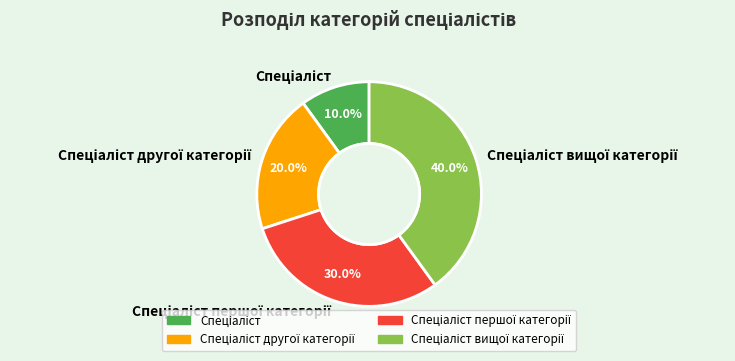

Does any single category account for the majority?

No